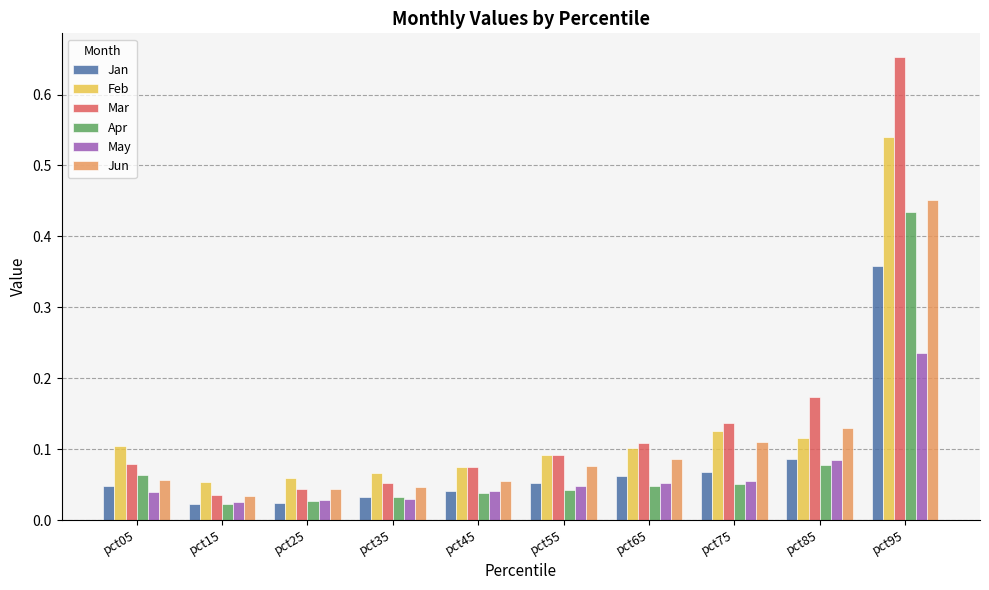

At which category is the sum across all series the highest?

pct95